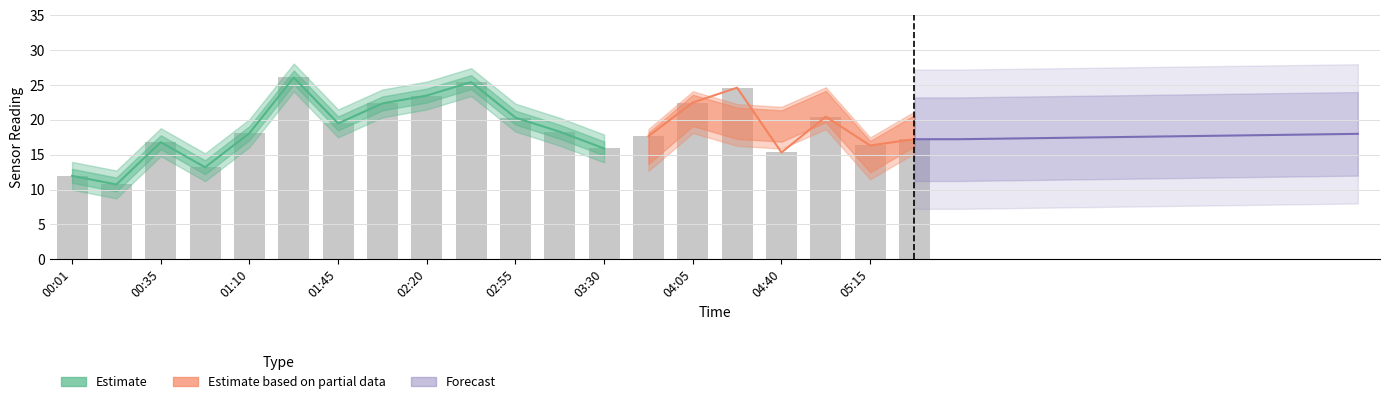

Is the value of SDS_P2 at 04:40 greater than the value of SDS_P1 at 01:10?

No